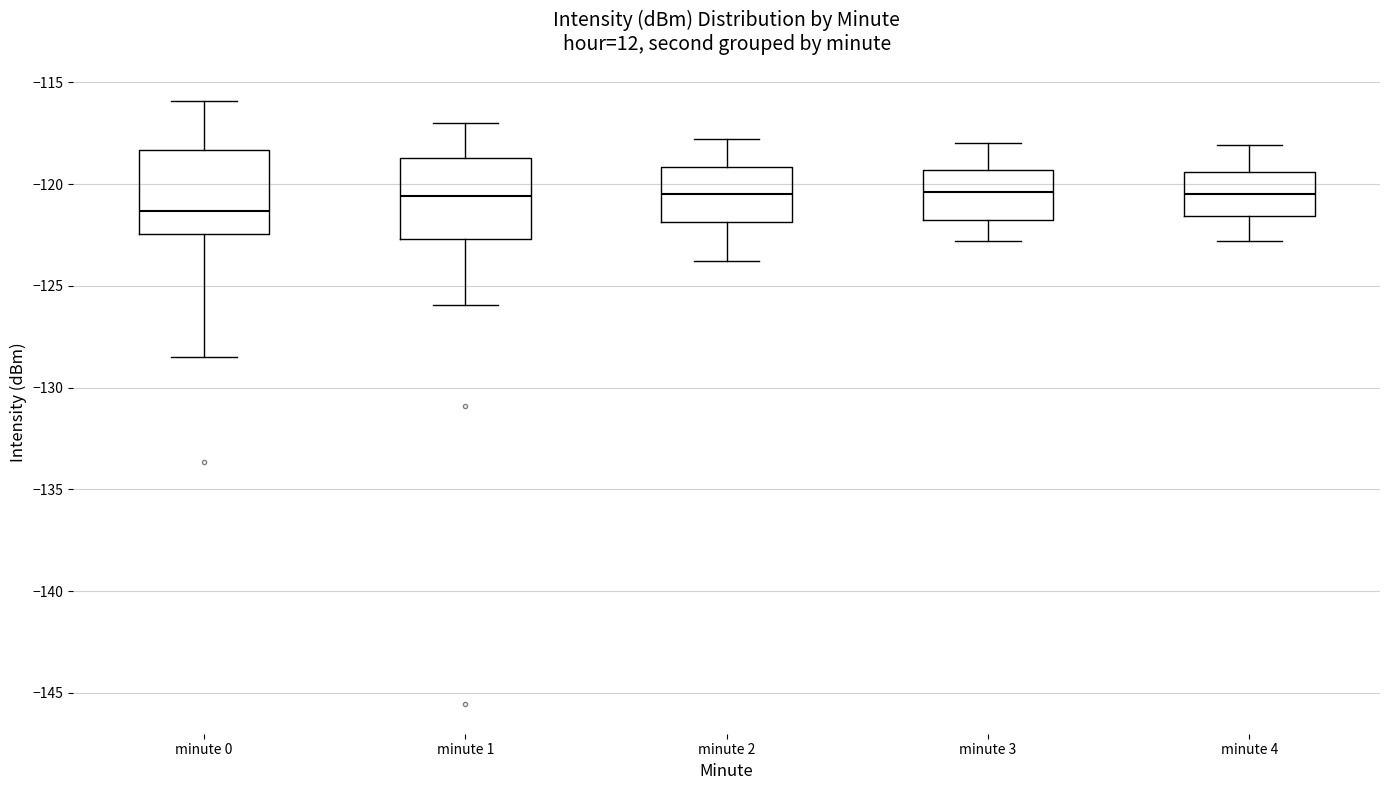

Reading left to right, transcribe this box plot: for each box, give where its median line is, the range the box spans, and where its two whiskers end, as read against the y-axis. The values are not printed on the chart, so give them approximately, as read against the axis.

minute 0: median -121.5, box -122.5 to -118.5, whiskers -128.5 to -116.0
minute 1: median -120.5, box -122.5 to -118.5, whiskers -126.0 to -117.0
minute 2: median -120.5, box -122.0 to -119.0, whiskers -124.0 to -118.0
minute 3: median -120.5, box -121.5 to -119.5, whiskers -123.0 to -118.0
minute 4: median -120.5, box -121.5 to -119.5, whiskers -123.0 to -118.0